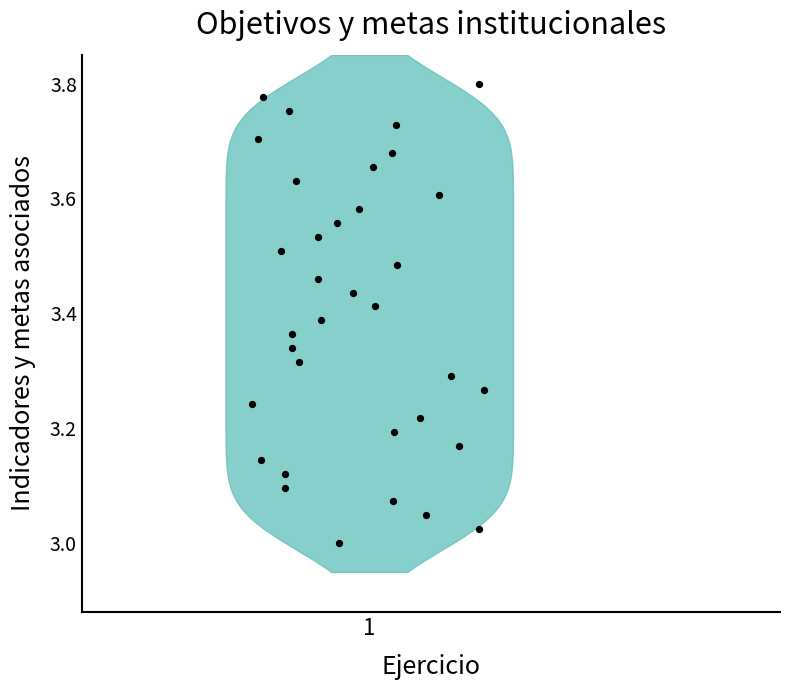

What is the range of Y values (max minus min)?

0.8